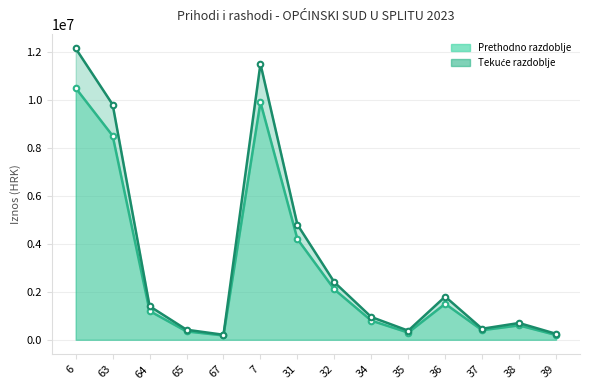

What is the difference between the second highest and minimum values in the Tekuće razdoblje series?

11290000.0